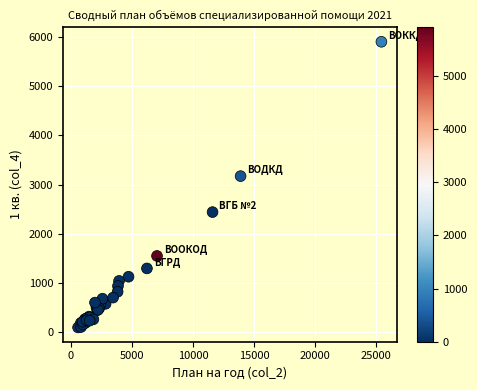

What Y value in the scatter plot is closest to 2999?

3172